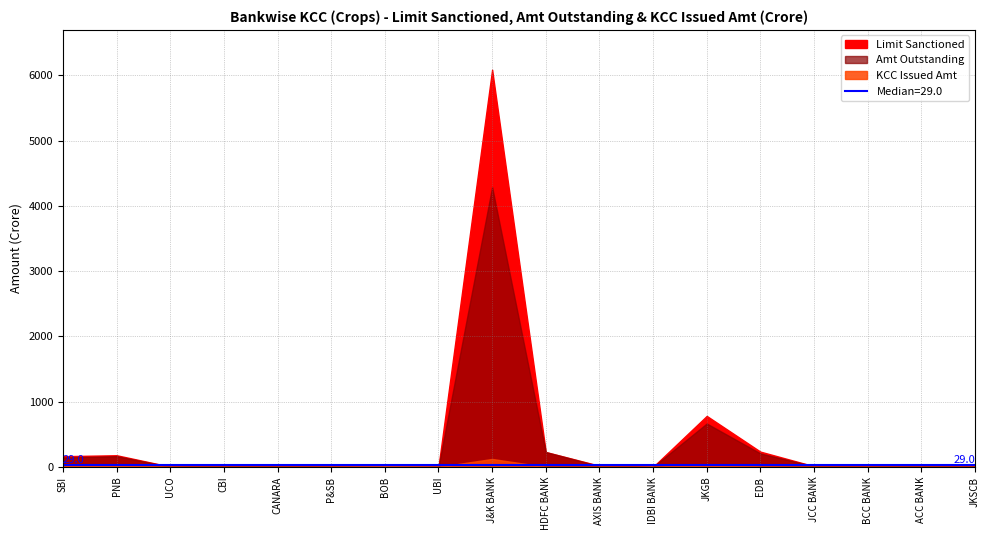

What is the difference between the second highest and minimum values in the Amt Outstanding series?

665.1